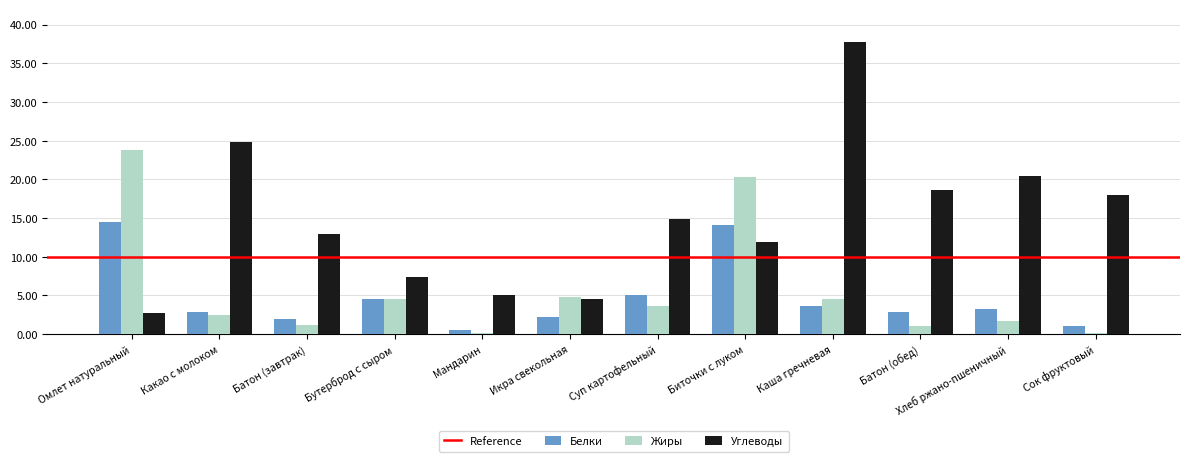

What is the sum of all Жиры values?

68.5